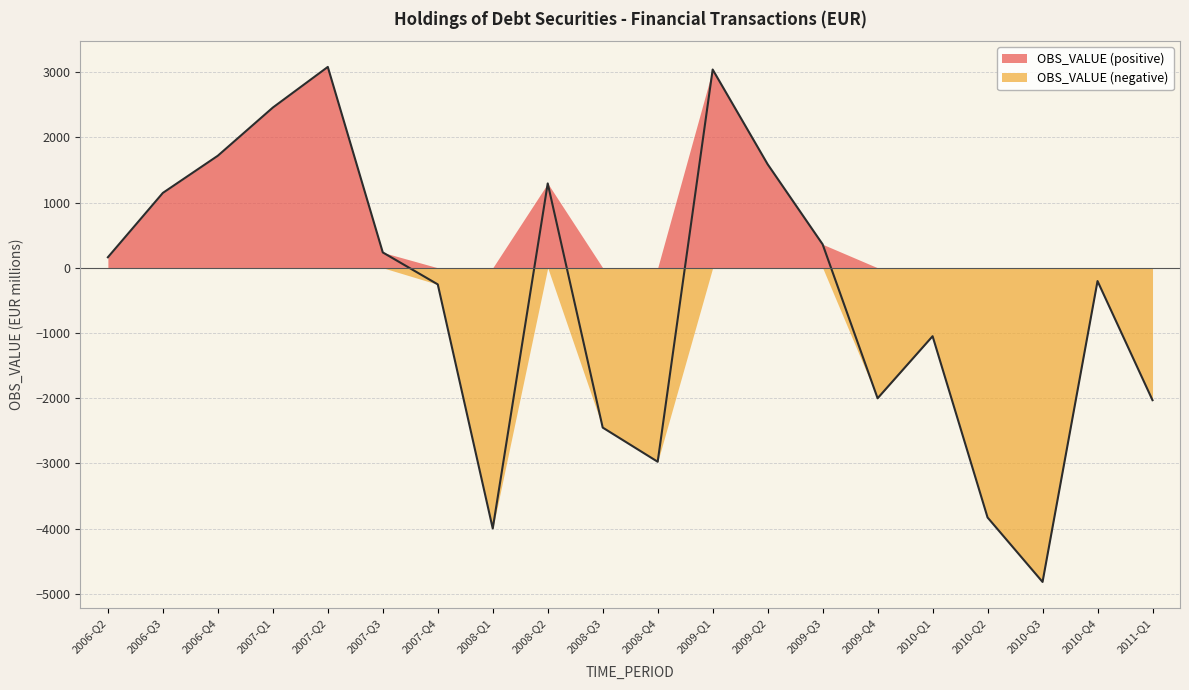

The value at 2008-Q3 is -2449.6. True or false?

True